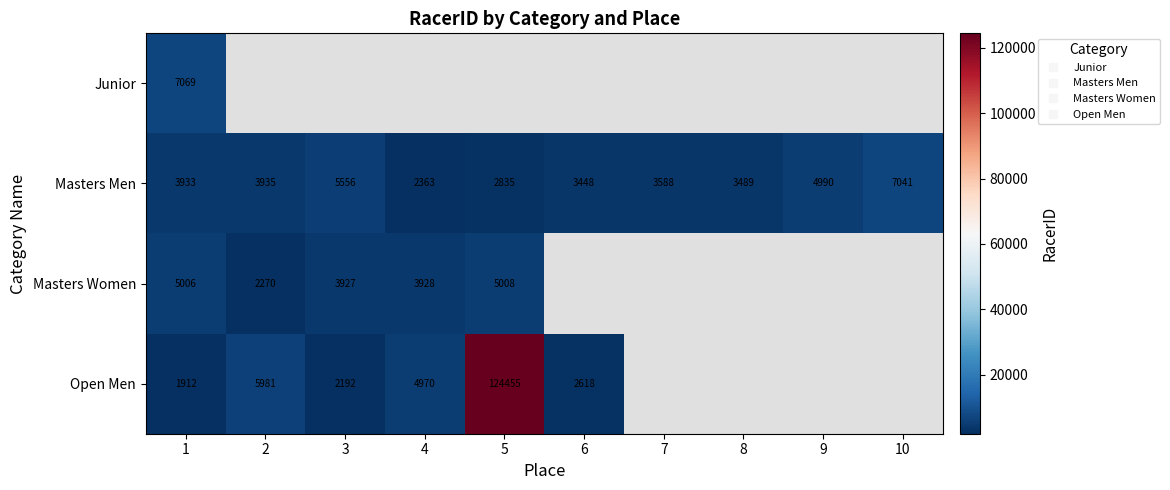

Read the Open Men value at 4.

4970.0